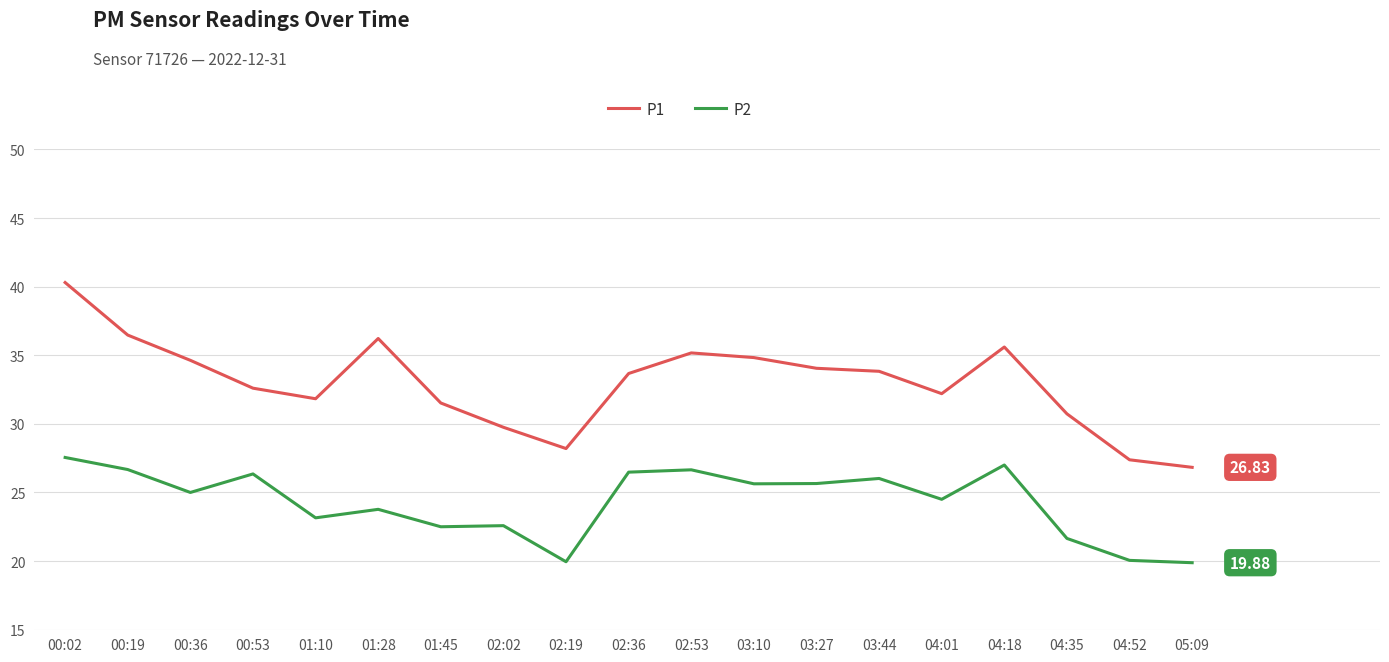

What are all the series names shown in the legend?

P1, P2